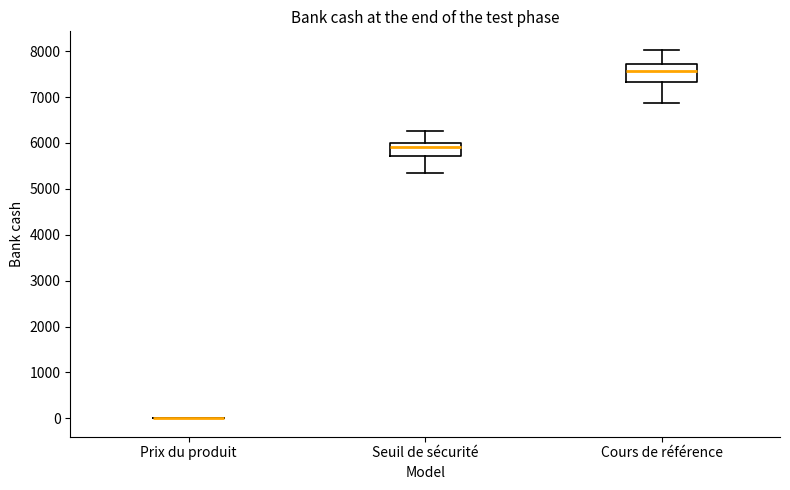

Comparing the boxes themselves (not the whiskers), which one is the tallest?

Cours de référence